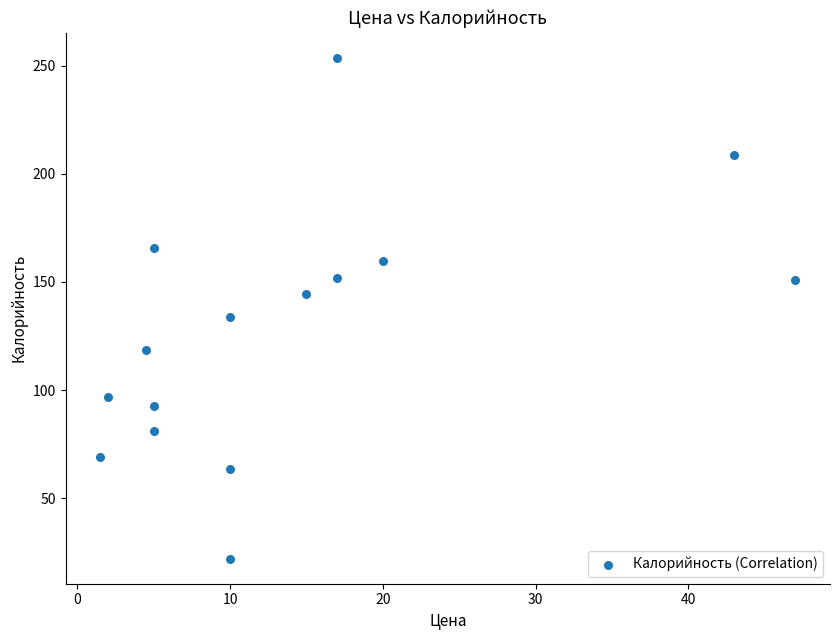

What is the range of X values (max minus min)?

45.5